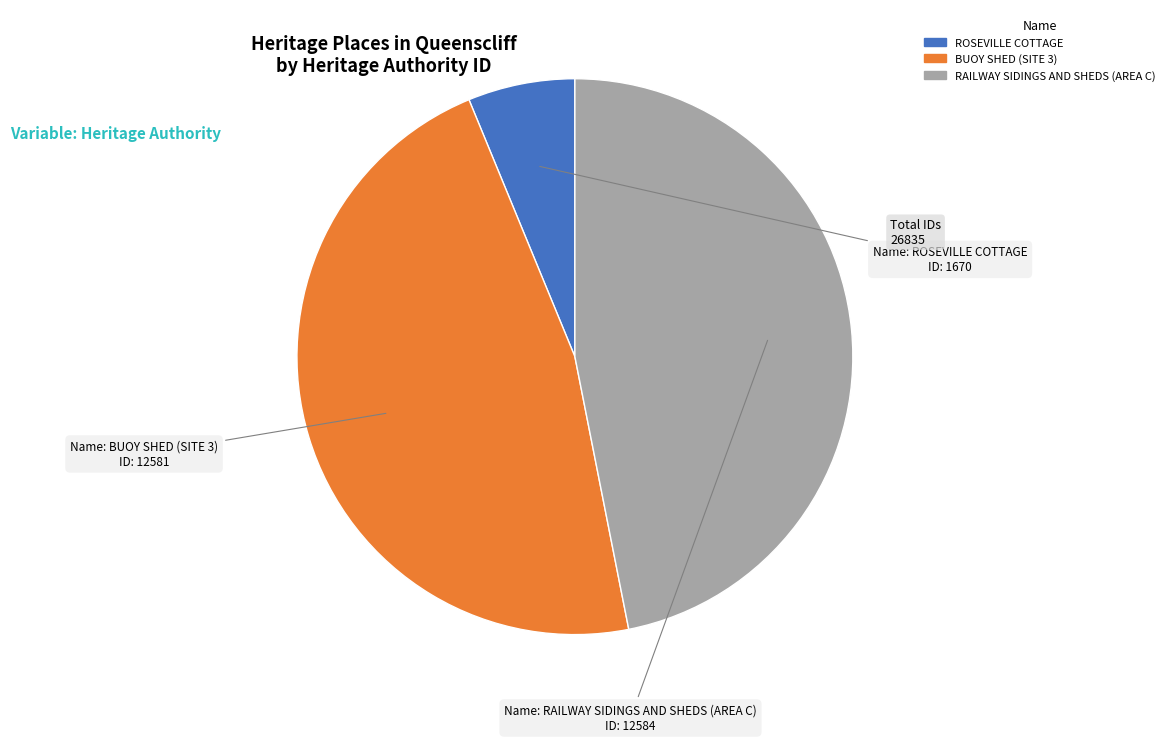

Is there any slice that represents more than half of the pie?

No